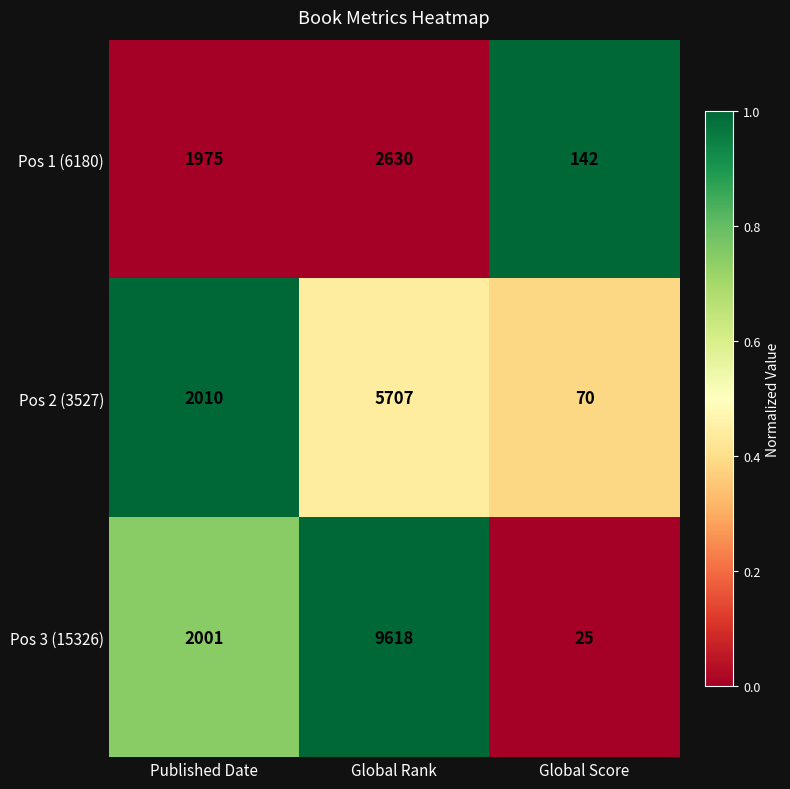

Rank the series at Published Date from lowest to highest value.

Pos 1 (6180), Pos 3 (15326), Pos 2 (3527)